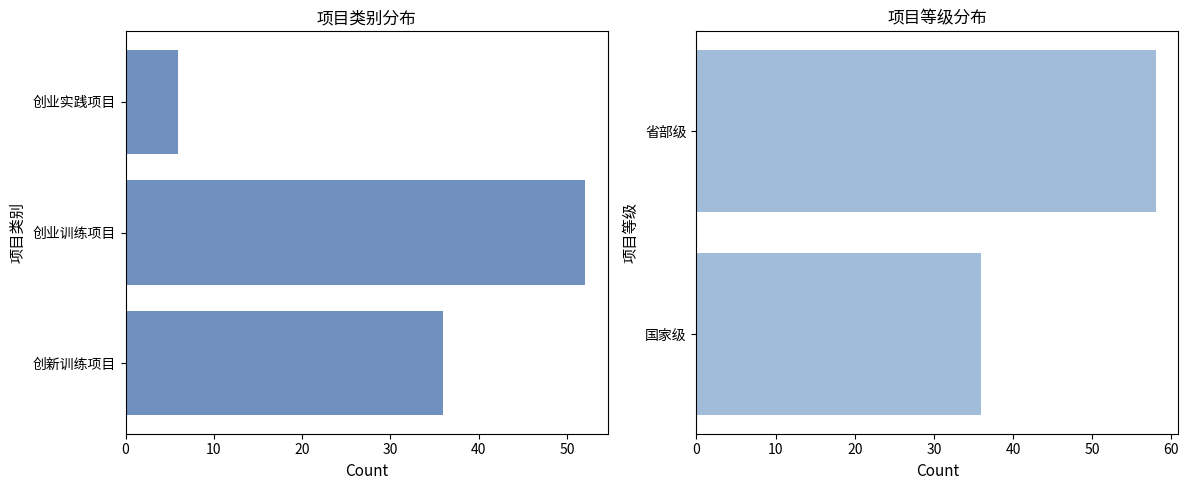

At which category is the sum across all series the highest?

创业训练项目